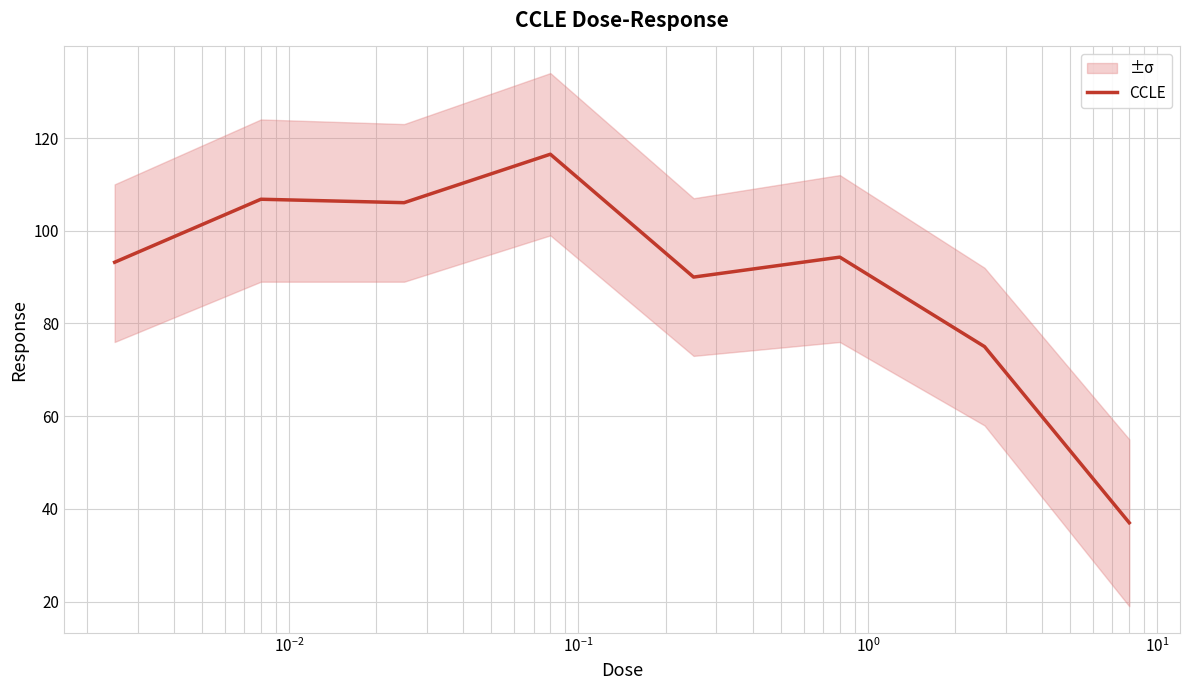

True or false: the data has more than 1 interior local peaks.

True